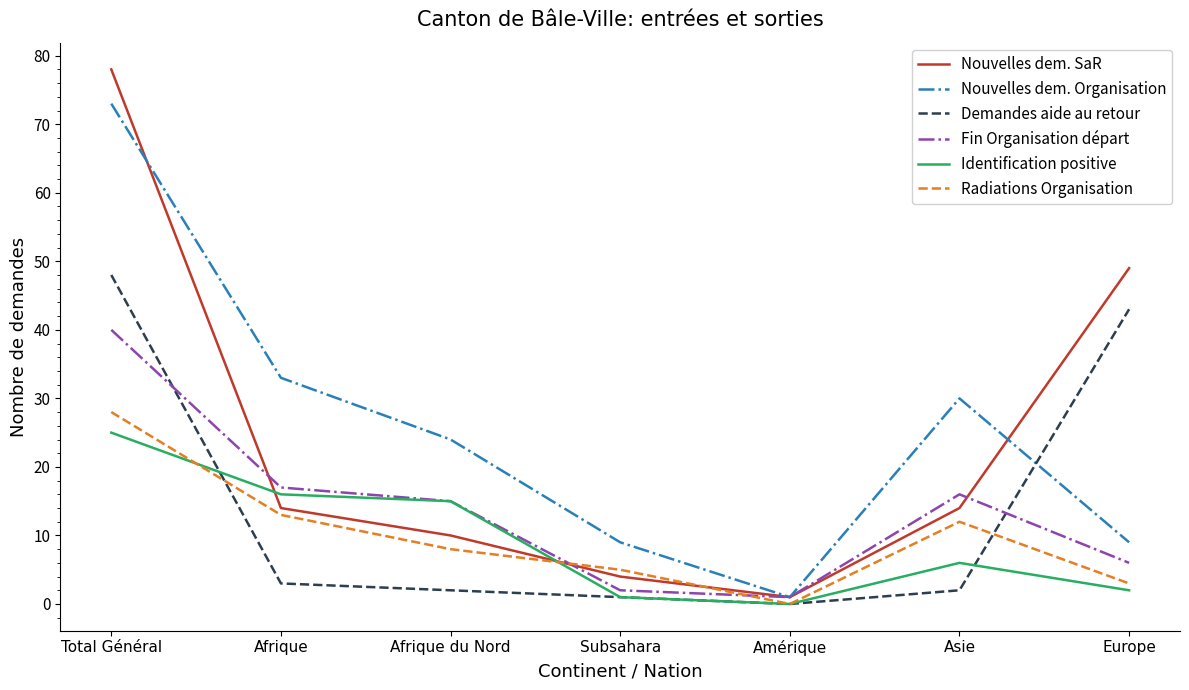

What is the spread (max minus min) of values at Europe?

47